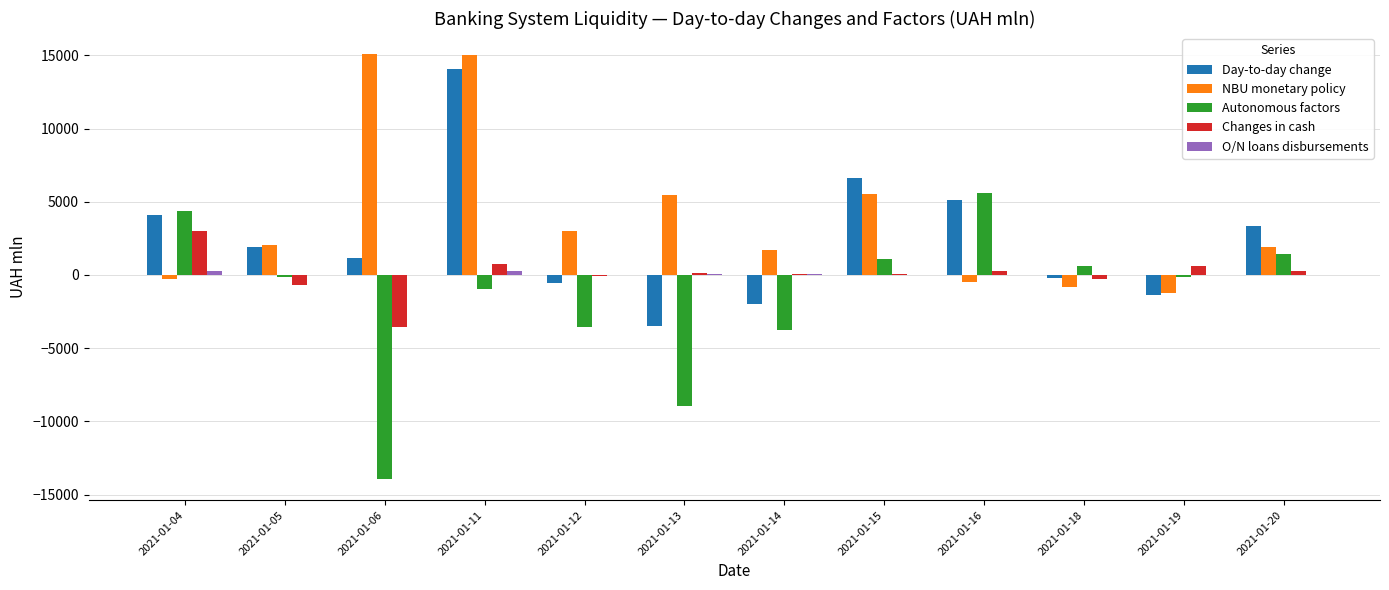

Is the value of NBU monetary policy at 2021-01-06 greater than the value of Changes in cash at 2021-01-15?

Yes